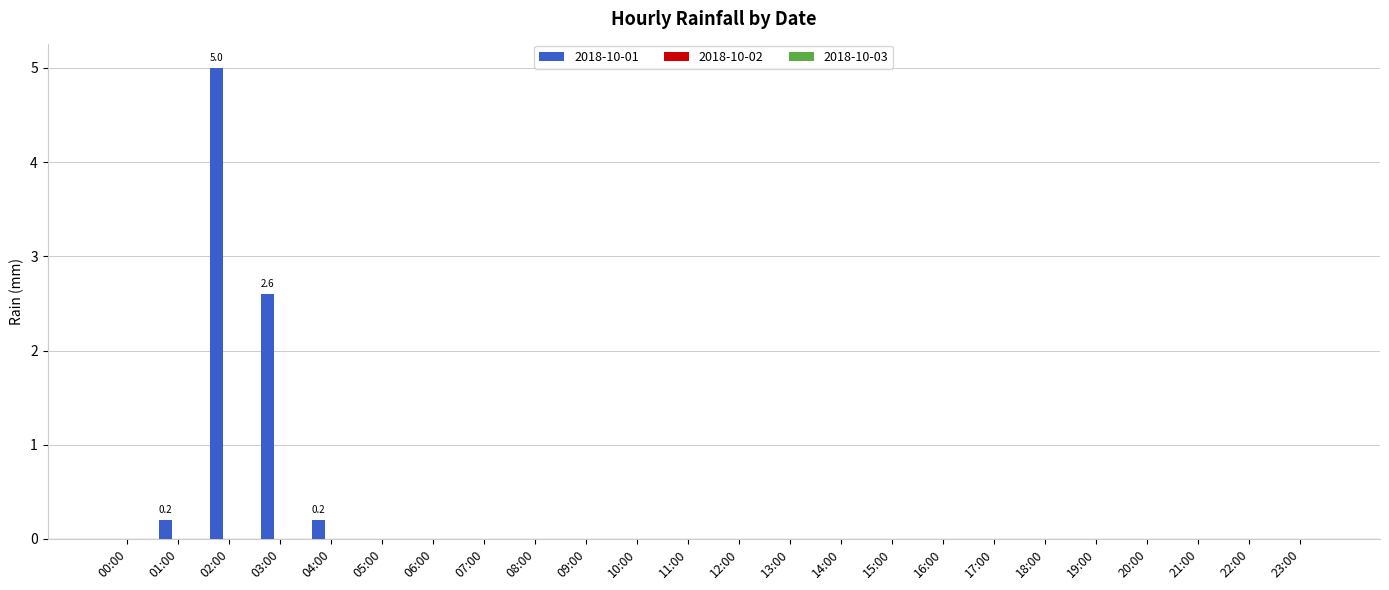

Is it true that the value at 01:00 is 0.0?

False